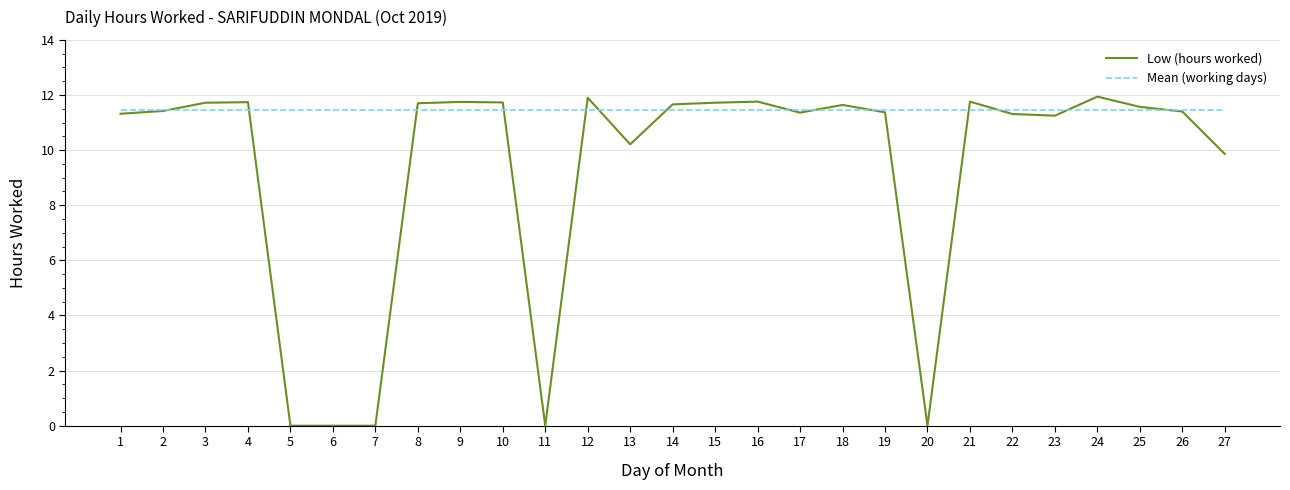

How many lines are shown in the chart?

2